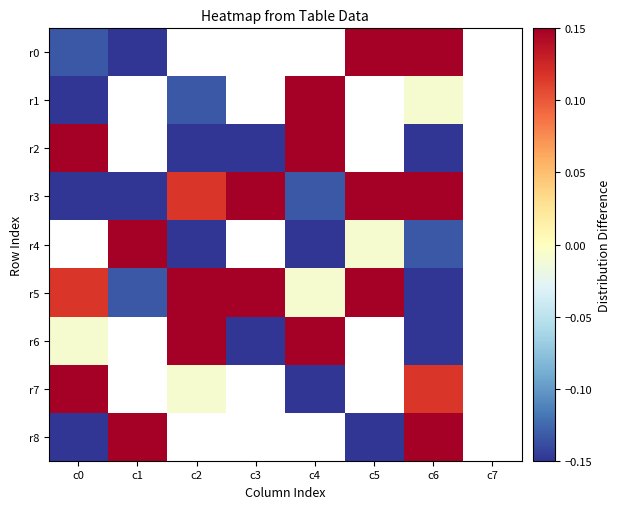

Is the value of r3 at c1 greater than the value of r6 at c3?

Yes